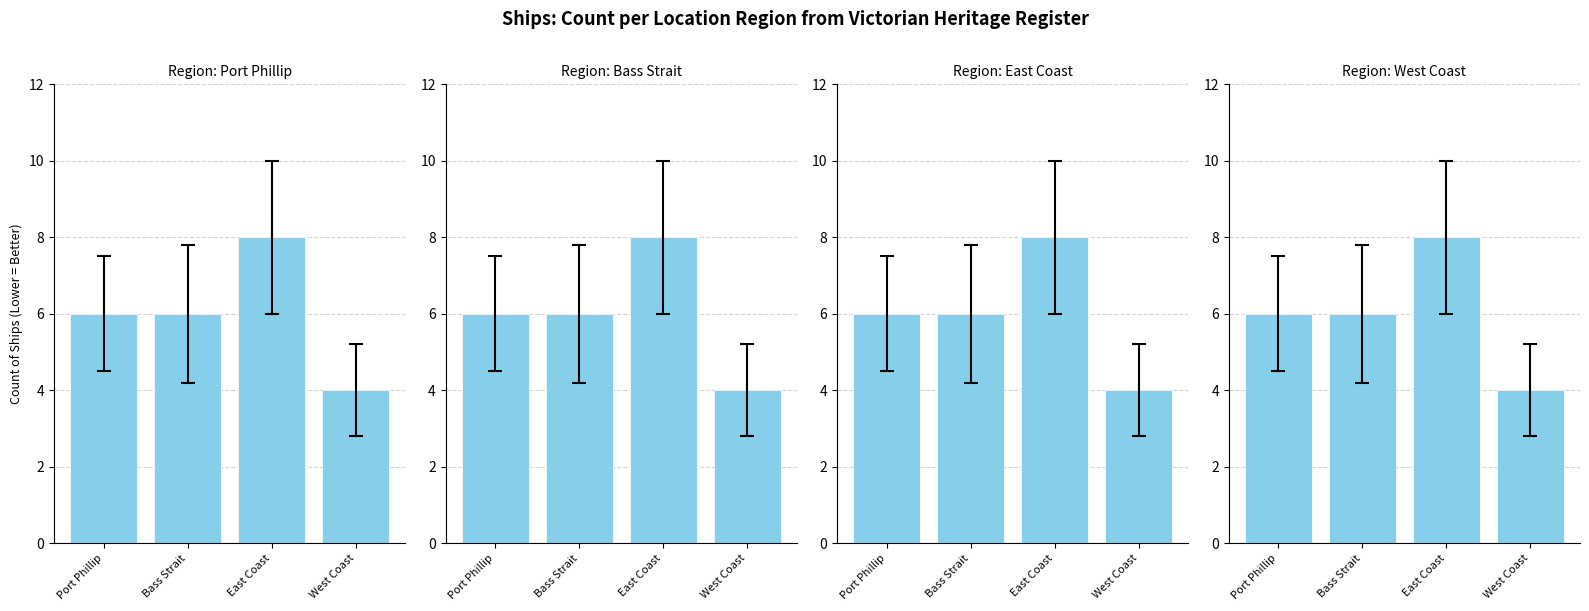

At which category does the chart reach its peak across all series?

East Coast